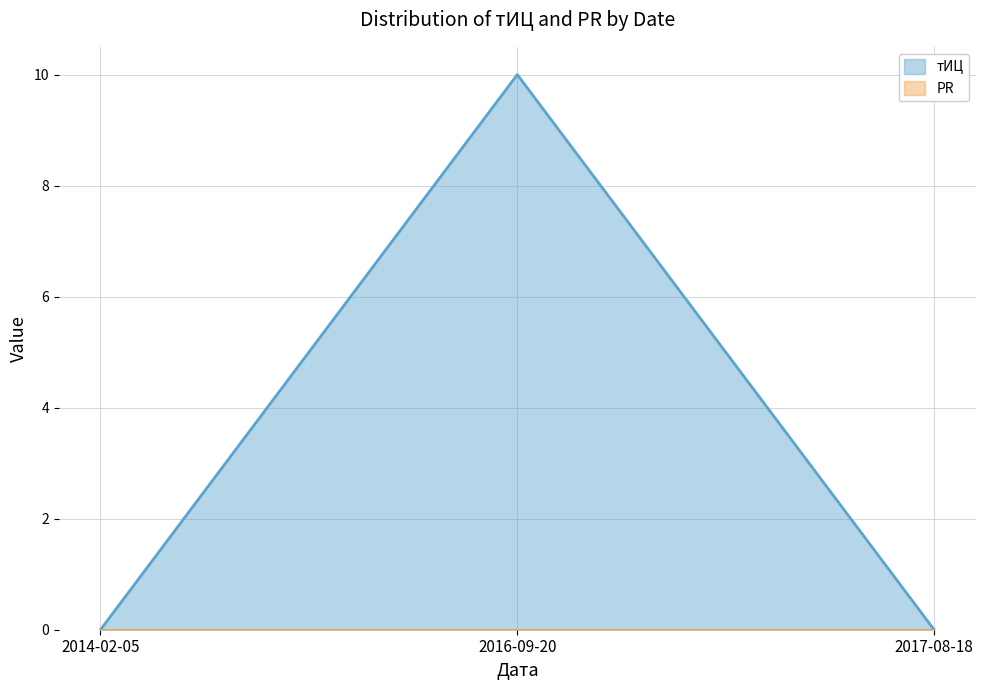

True or false: the data shows 0 at 2017-08-18.

True